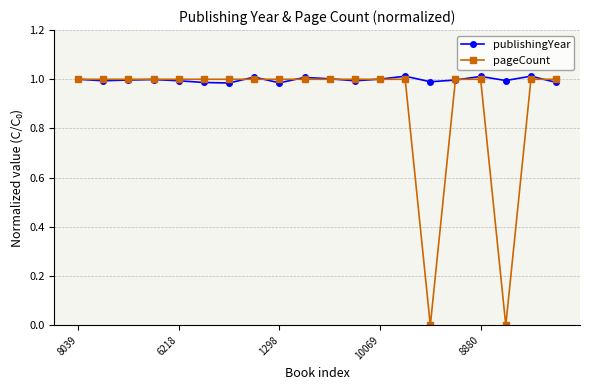

Rank the series by their average value, from highest to lowest.

publishingYear, pageCount